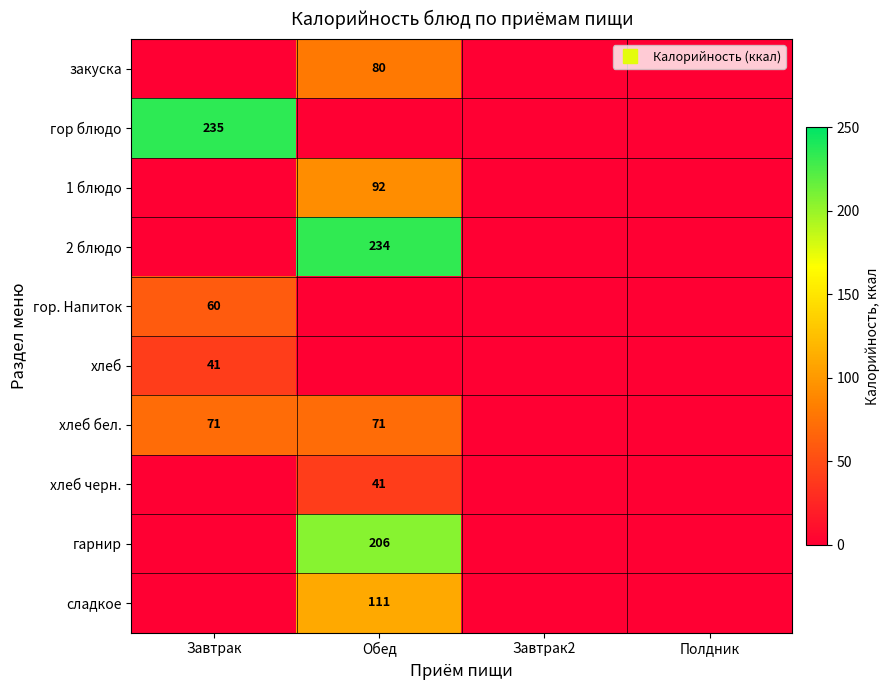

At how many categories does at least one series exceed 50?

2